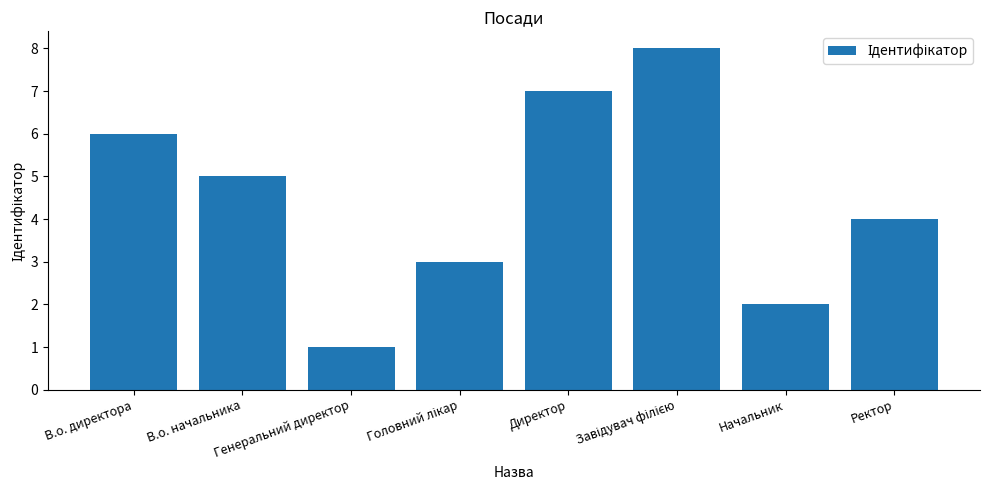

What is the value of the 7th bar from the left?

2